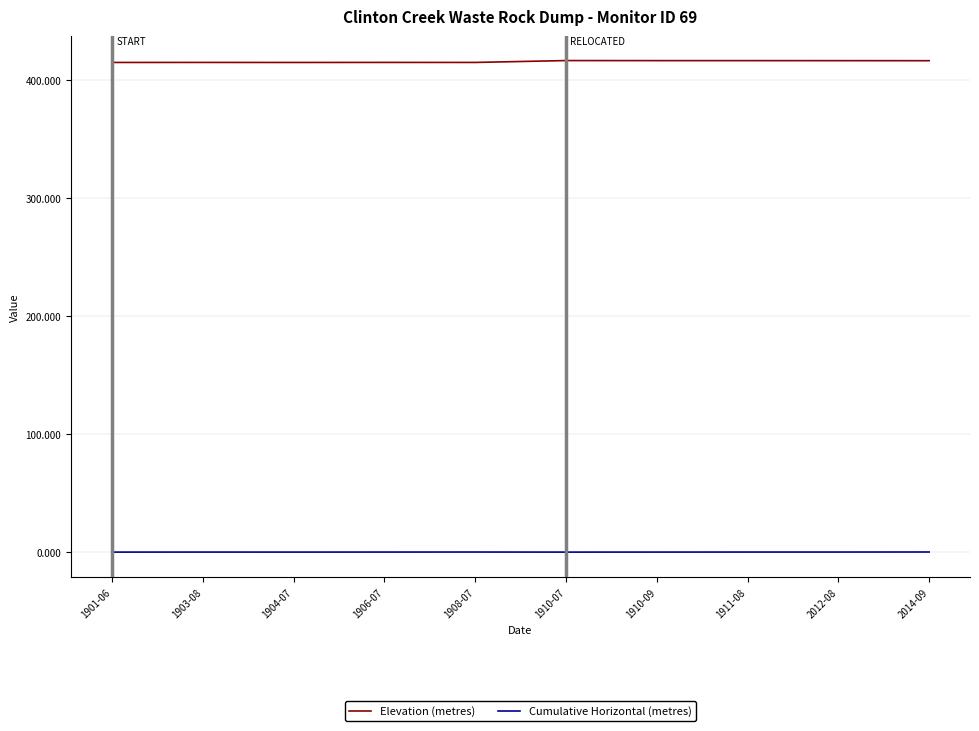

Rank the series by their average value, from highest to lowest.

Elevation (metres), Cumulative Horizontal (metres)